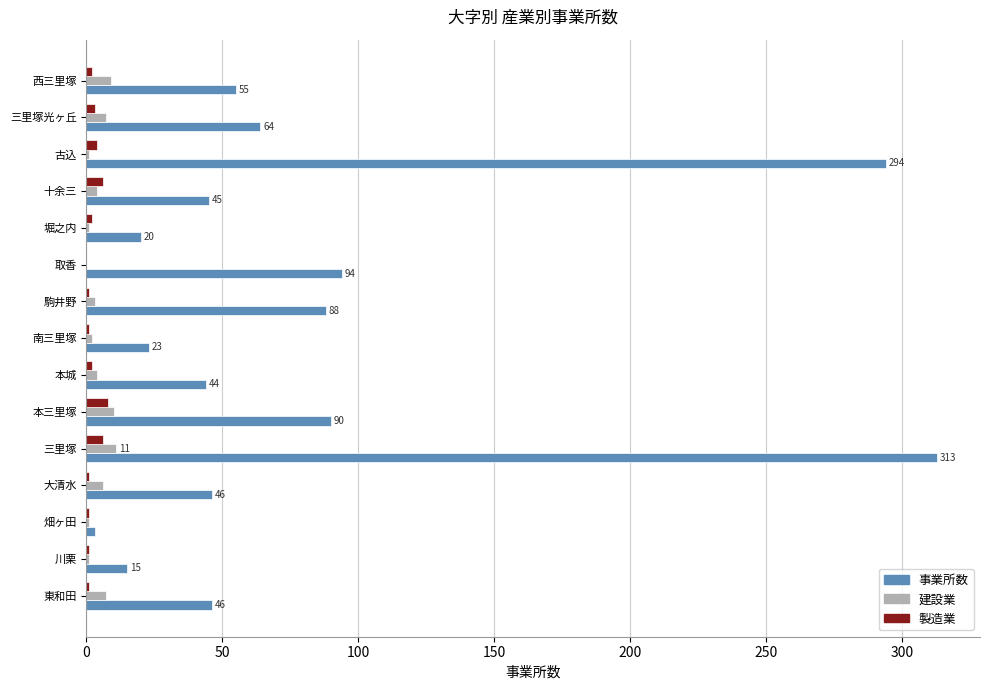

Is the value of 建設業 at 堀之内 greater than the value of 事業所数 at 三里塚?

No